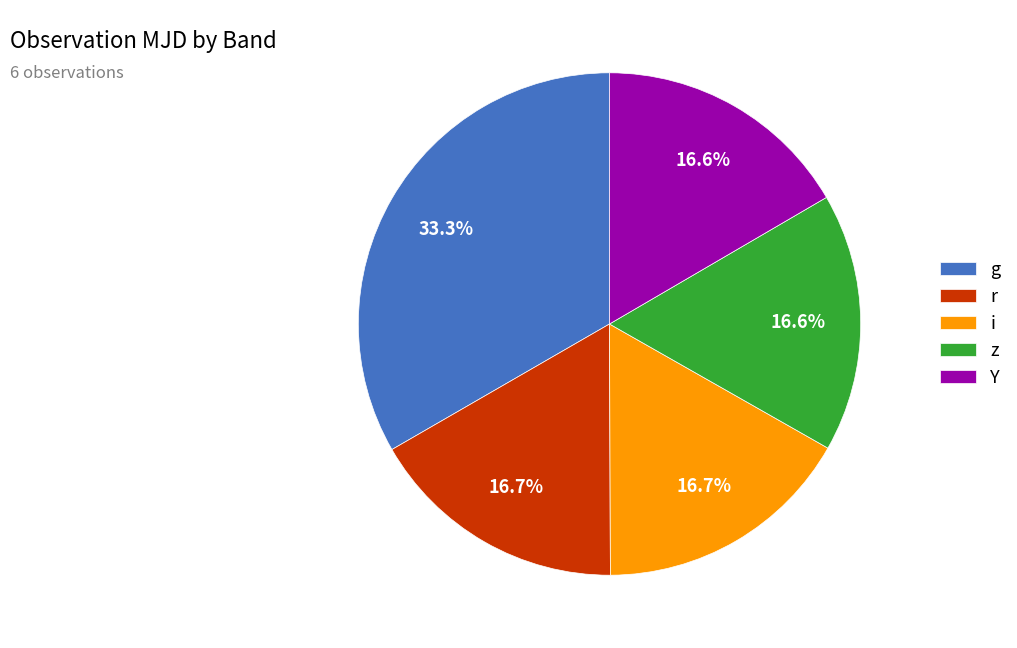

True or false: Y accounts for 17% of the total.

True